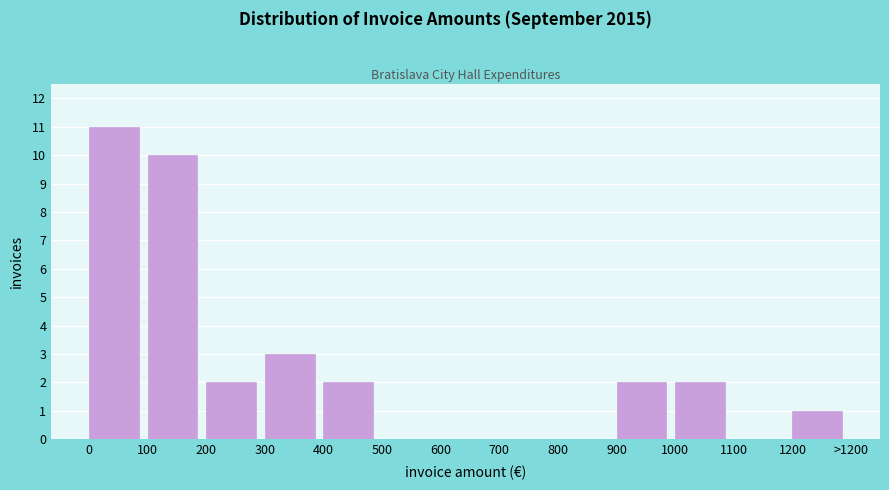

Reading left to right, what are all the values shown in this chart?

0=11	100=10	200=2	300=3	400=2	500=0	600=0	700=0	800=0	900=2	1000=2	1100=0	1200=1